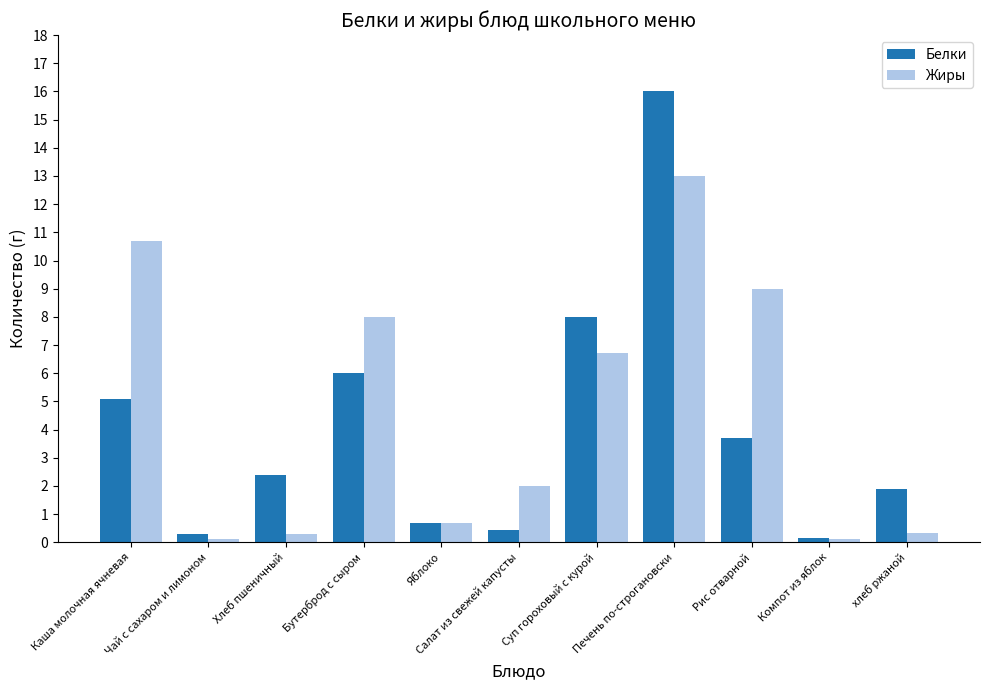

What is the highest value of the Жиры series?

13.0